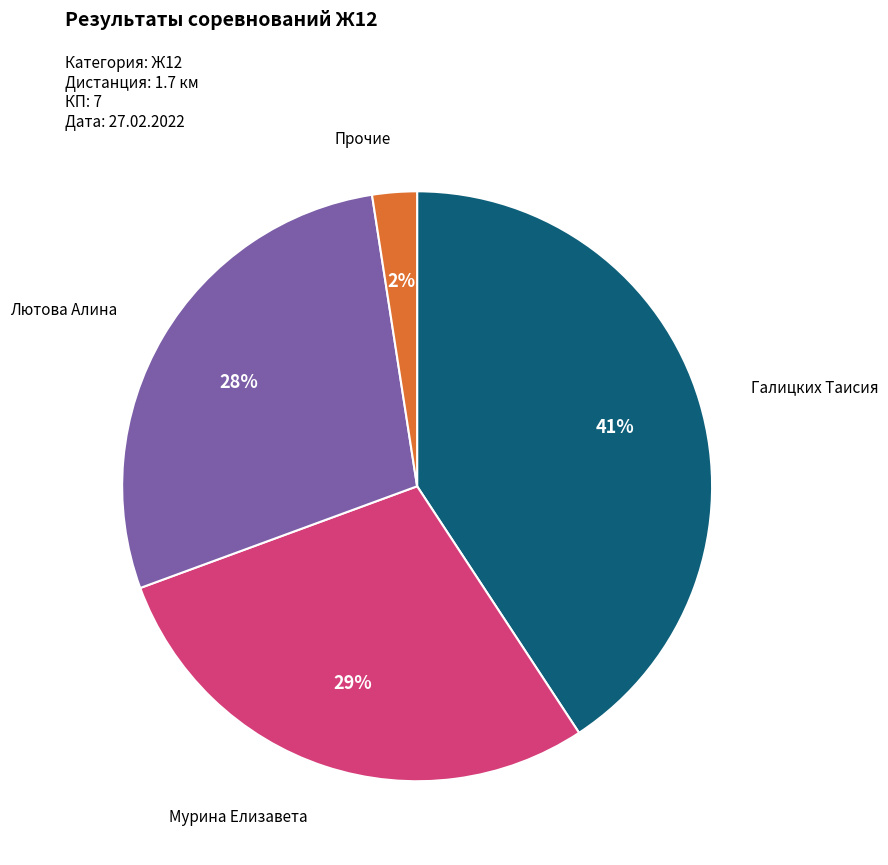

Combined, do Галицких Таисия and Прочие account for over 50%?

No